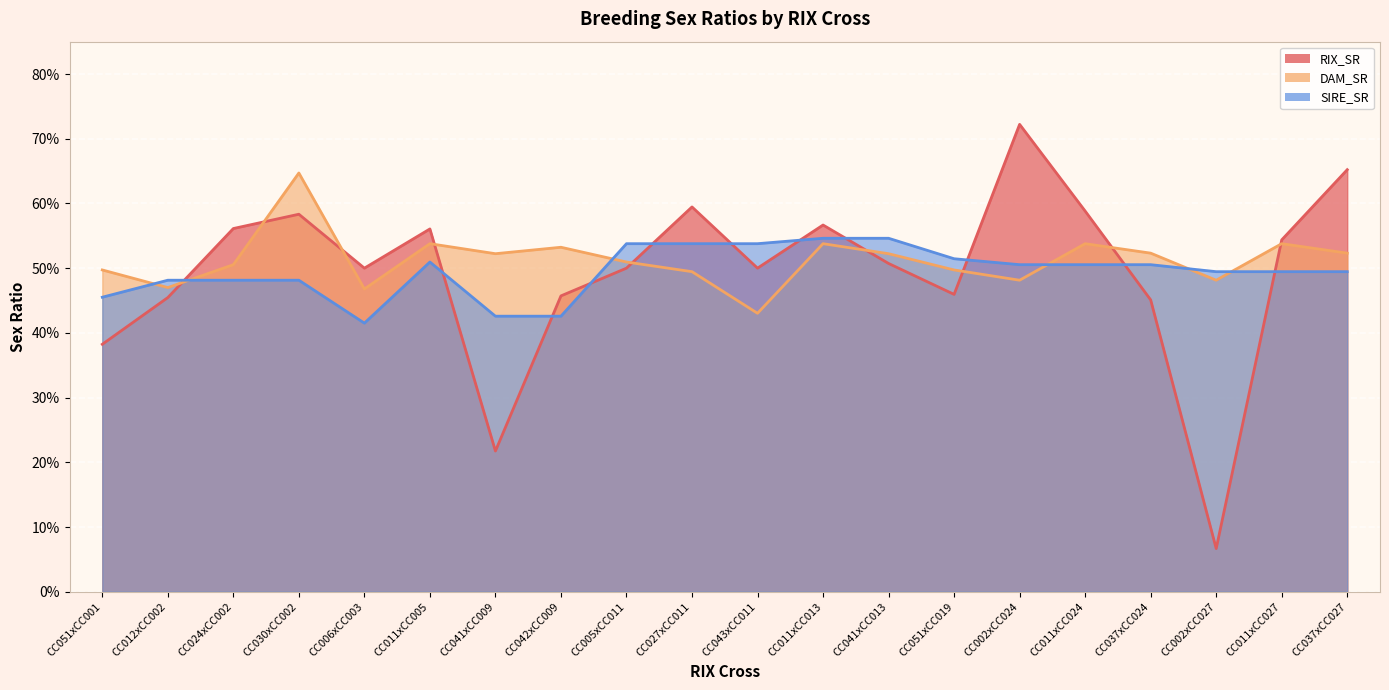

After their last crossing, which series has the higher values: RIX_SR or SIRE_SR?

RIX_SR